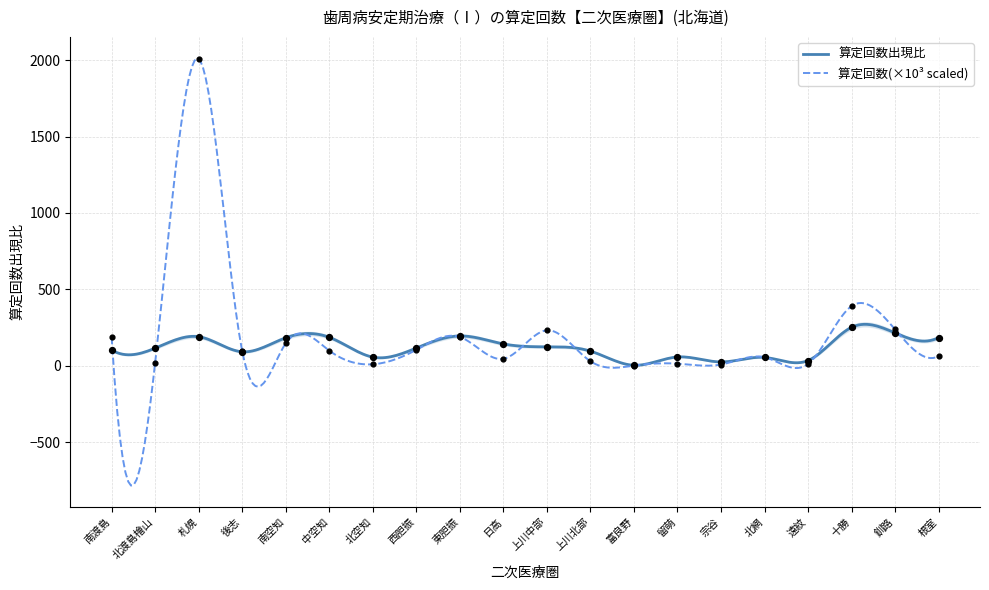

At how many categories does at least one series exceed 455?

1